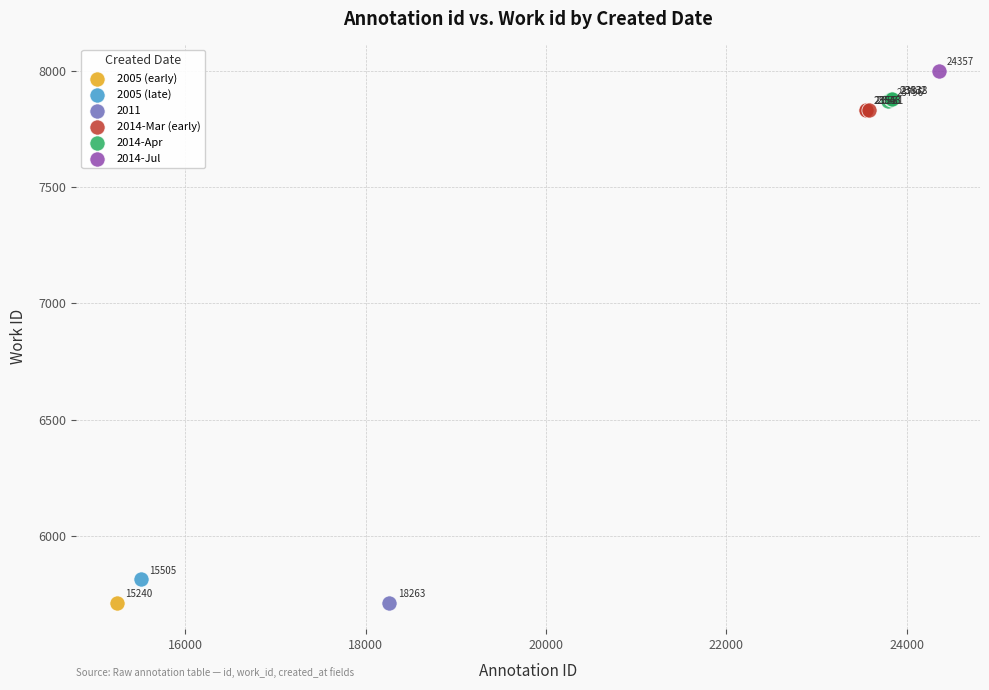

Which series reaches the maximum Y coordinate?

2014-Jul